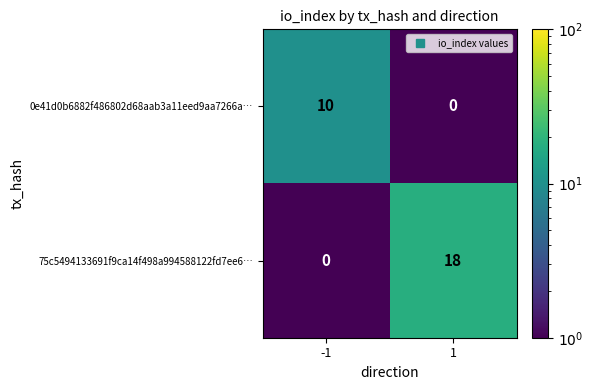

Reading left to right, transcribe all the data shown in this chart.

0e41d0b6882f486802d68aab3a11eed9aa7266a…: -1=10	1=0
75c5494133691f9ca14f498a994588122fd7ee6…: -1=0	1=18